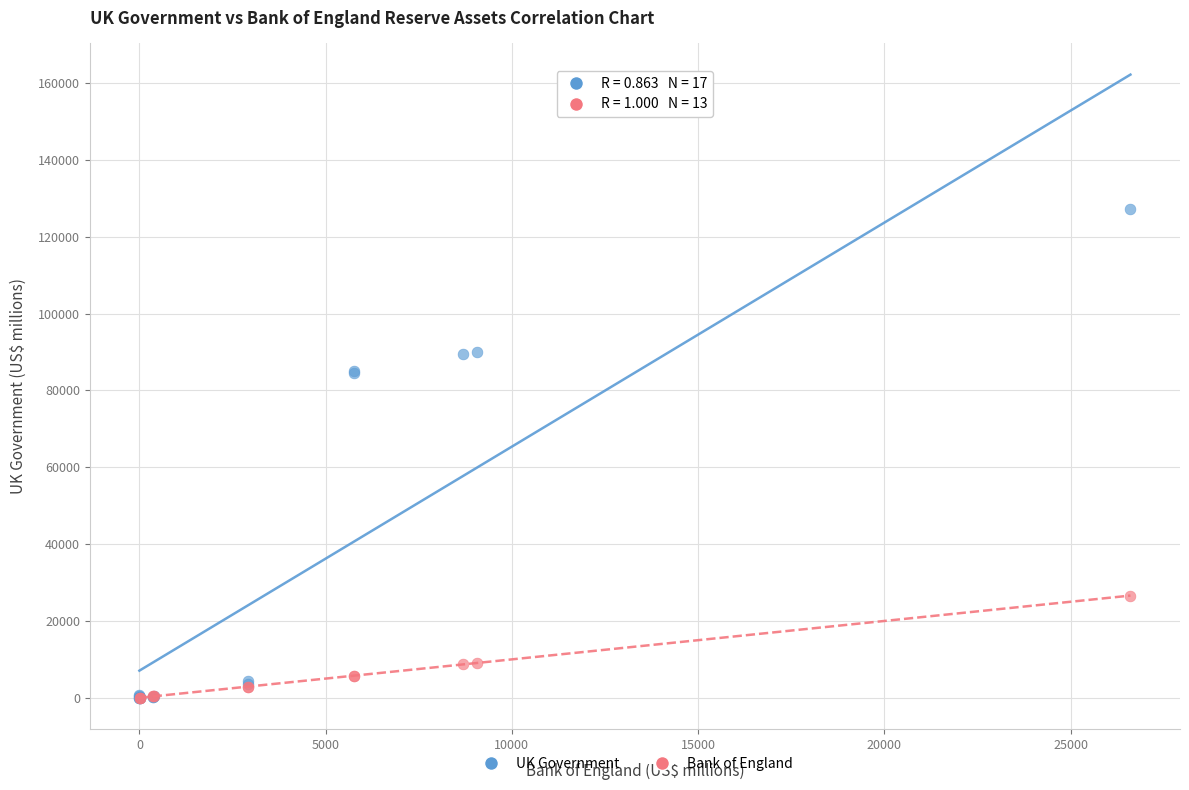

Which series reaches the maximum Y coordinate?

UK Government